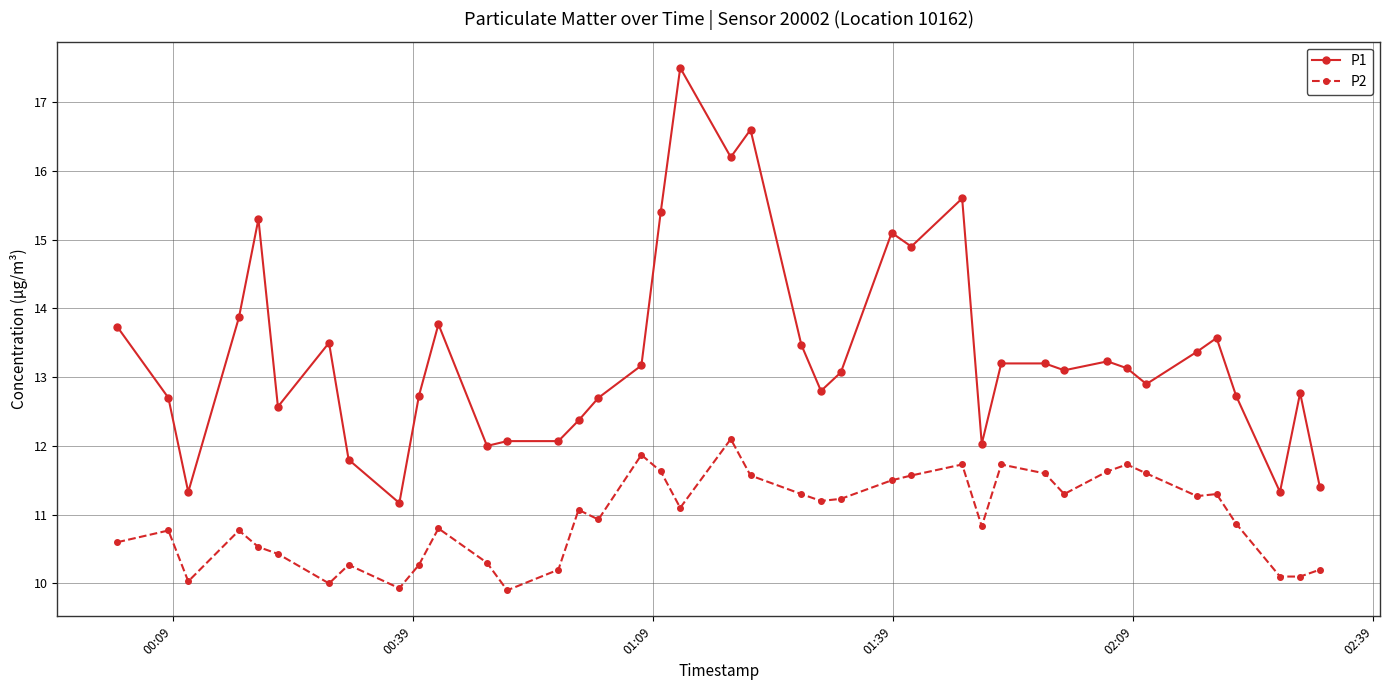

True or false: P2 has more than 2 points higher than both neighbors.

True